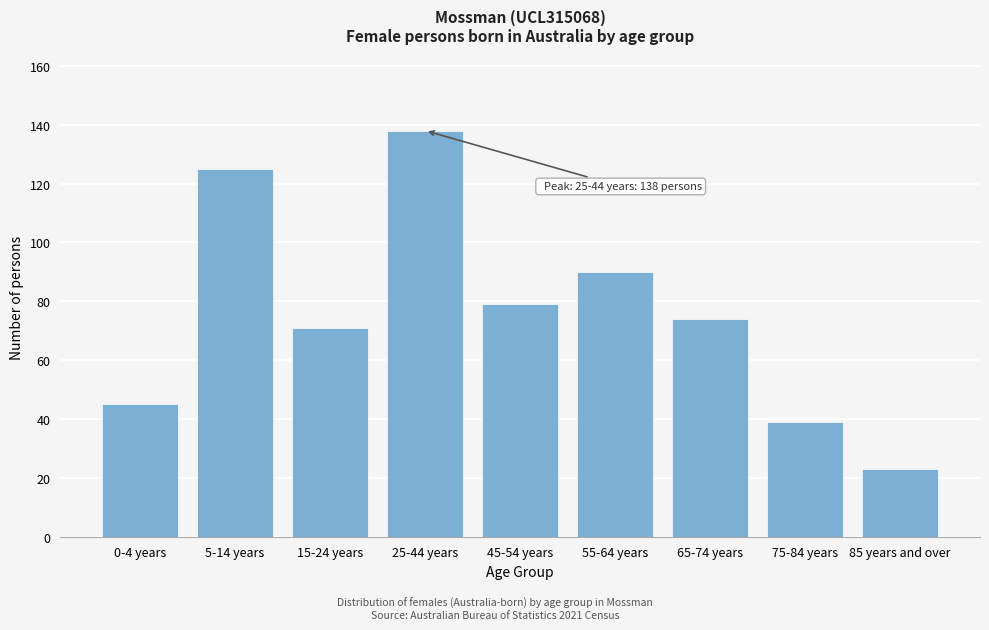

Reading left to right, list all the values displayed in this chart.

45	125	71	138	79	90	74	39	23